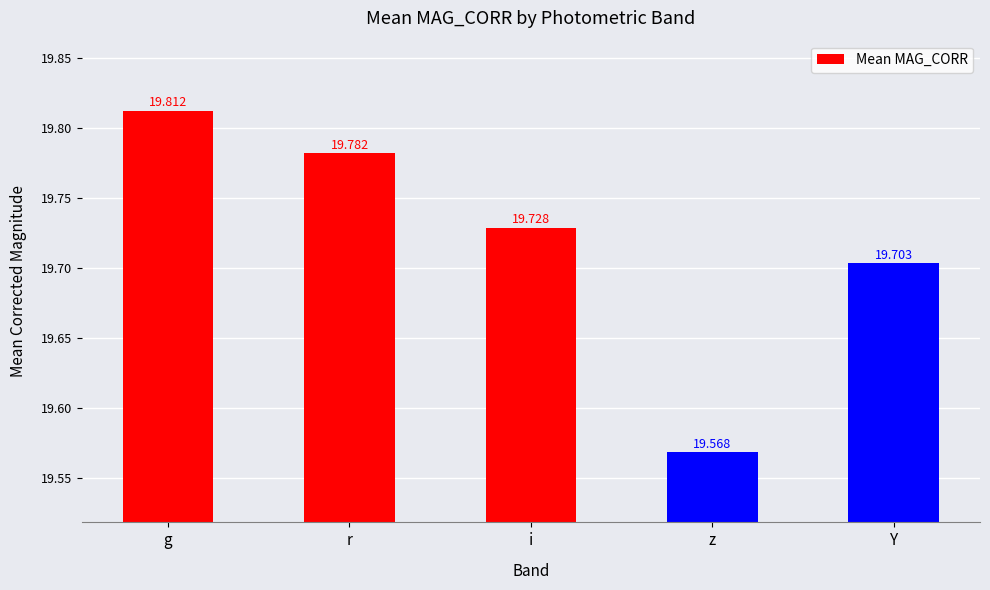

List the labels in order of value, largest first.

g, r, i, Y, z